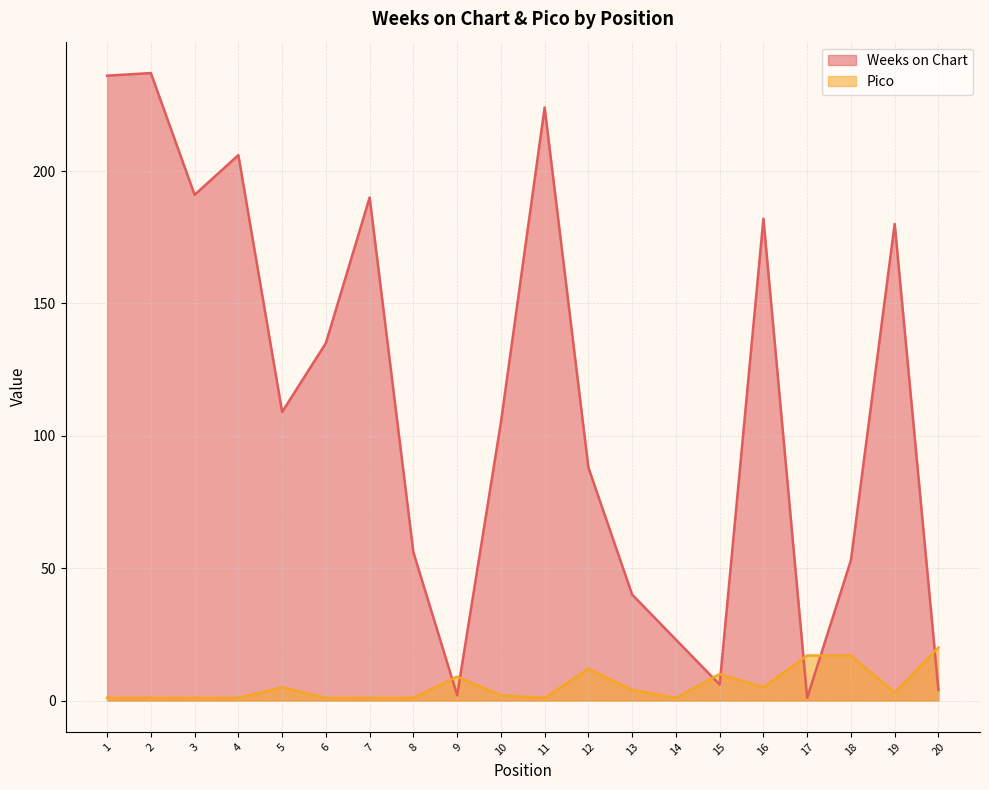

What is the value of the Pico point at the 3rd from the left?

1